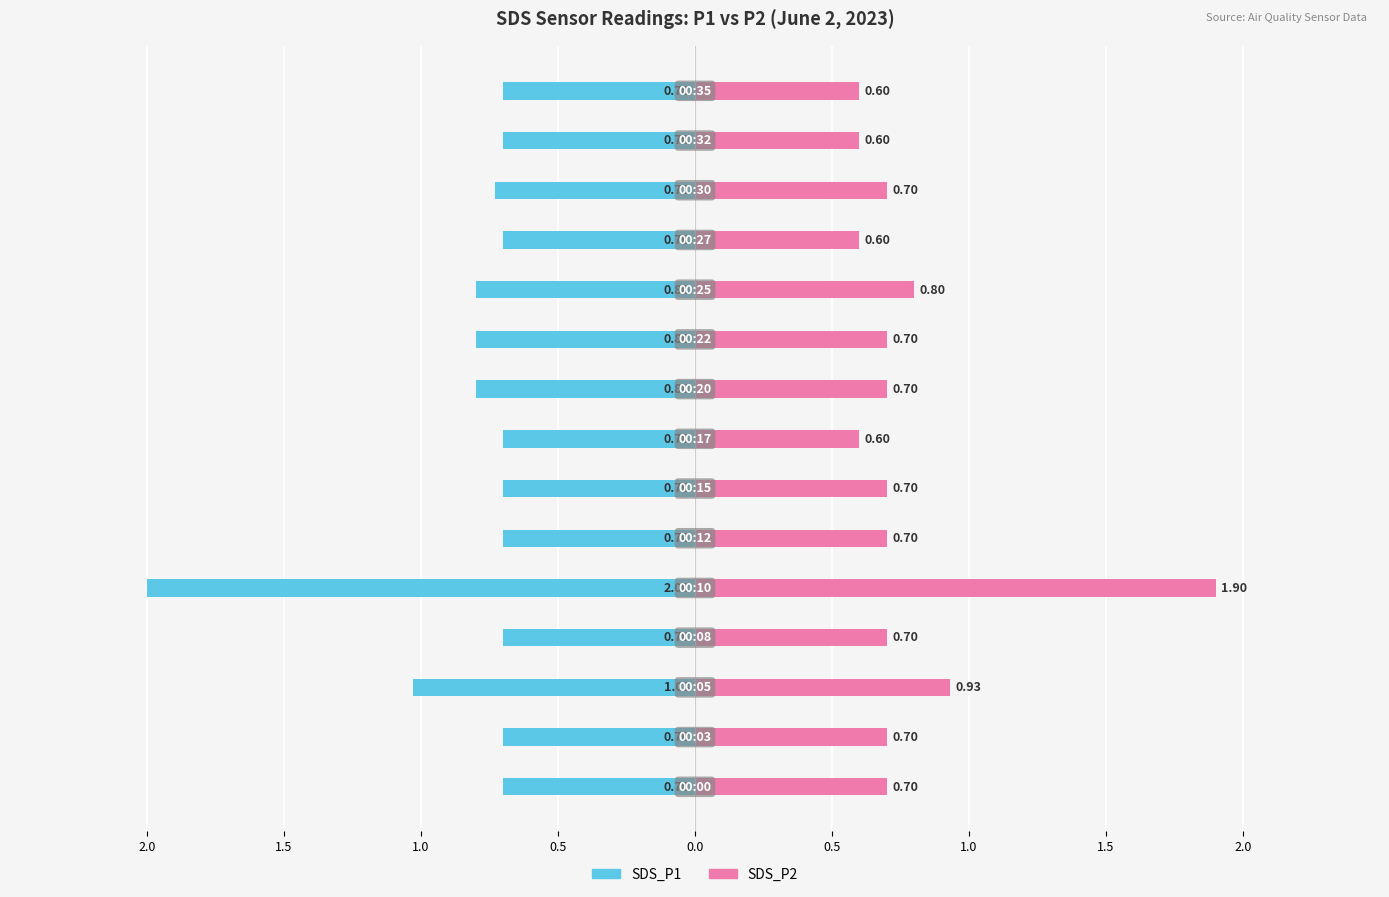

What are all the series names shown in the legend?

SDS_P1, SDS_P2